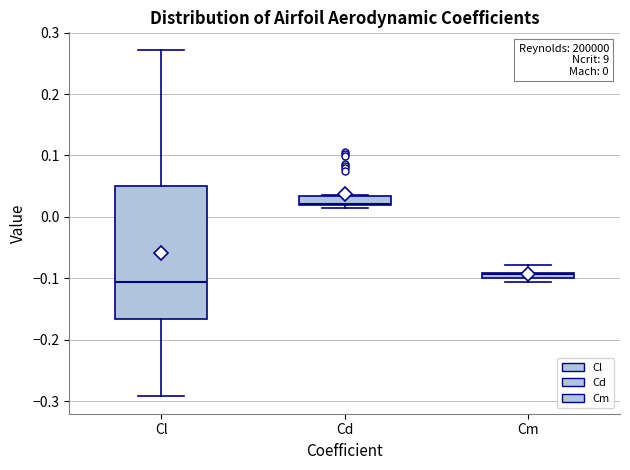

Which box is the tallest, from its lower edge to its upper edge?

Cl